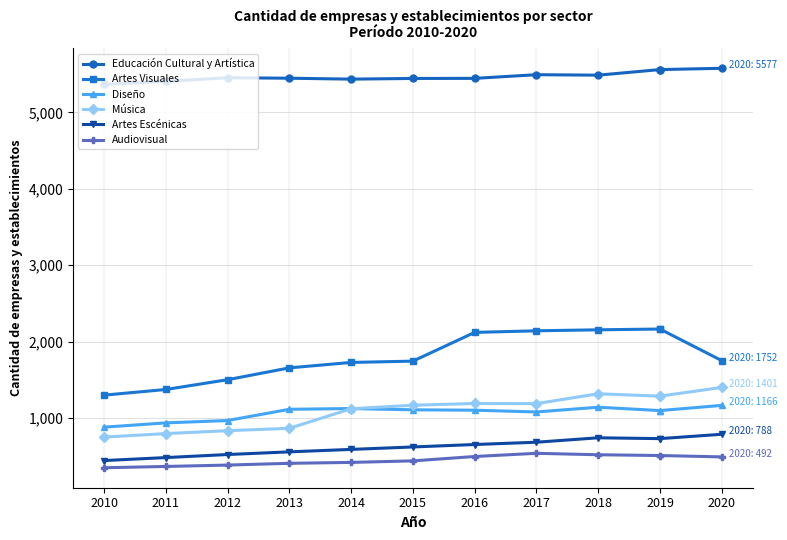

The Artes Escénicas series shows 1151 at 2016. True or false?

False